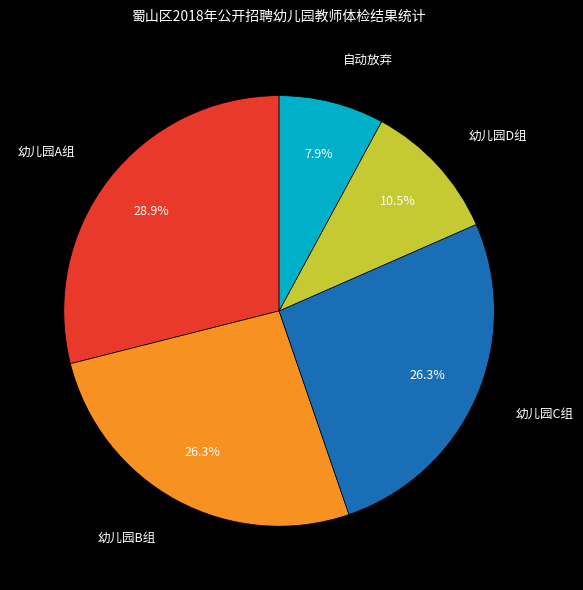

Which slice is the smallest?

自动放弃